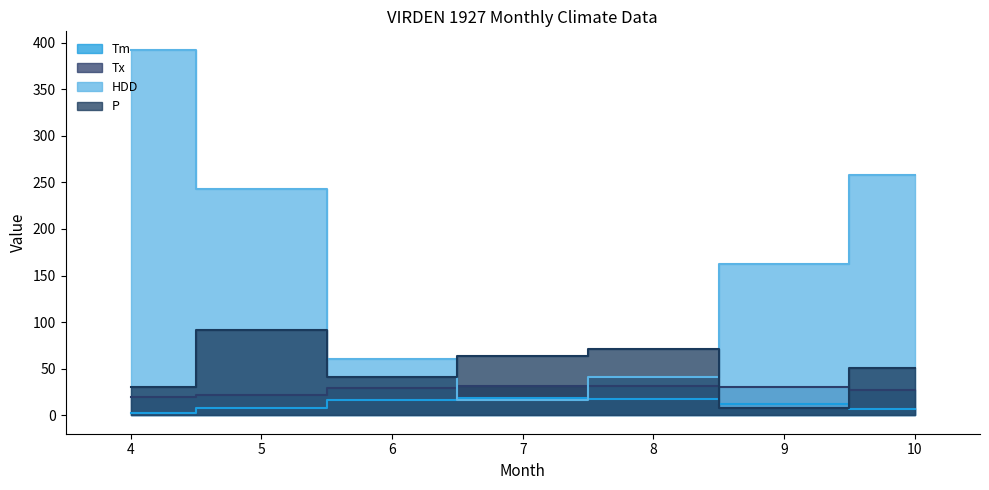

Reading left to right, extract all data points from this chart.

Tm: 2.9	8.3	16.4	18.6	17.5	12.1	7.2
Tx: 20.0	22.2	28.9	31.7	31.7	30.6	27.2
HDD: 392.4	242.7	60.8	16.9	41.1	162.2	258.2
P: 30.2	91.7	41.4	64.1	70.8	8.4	51.1